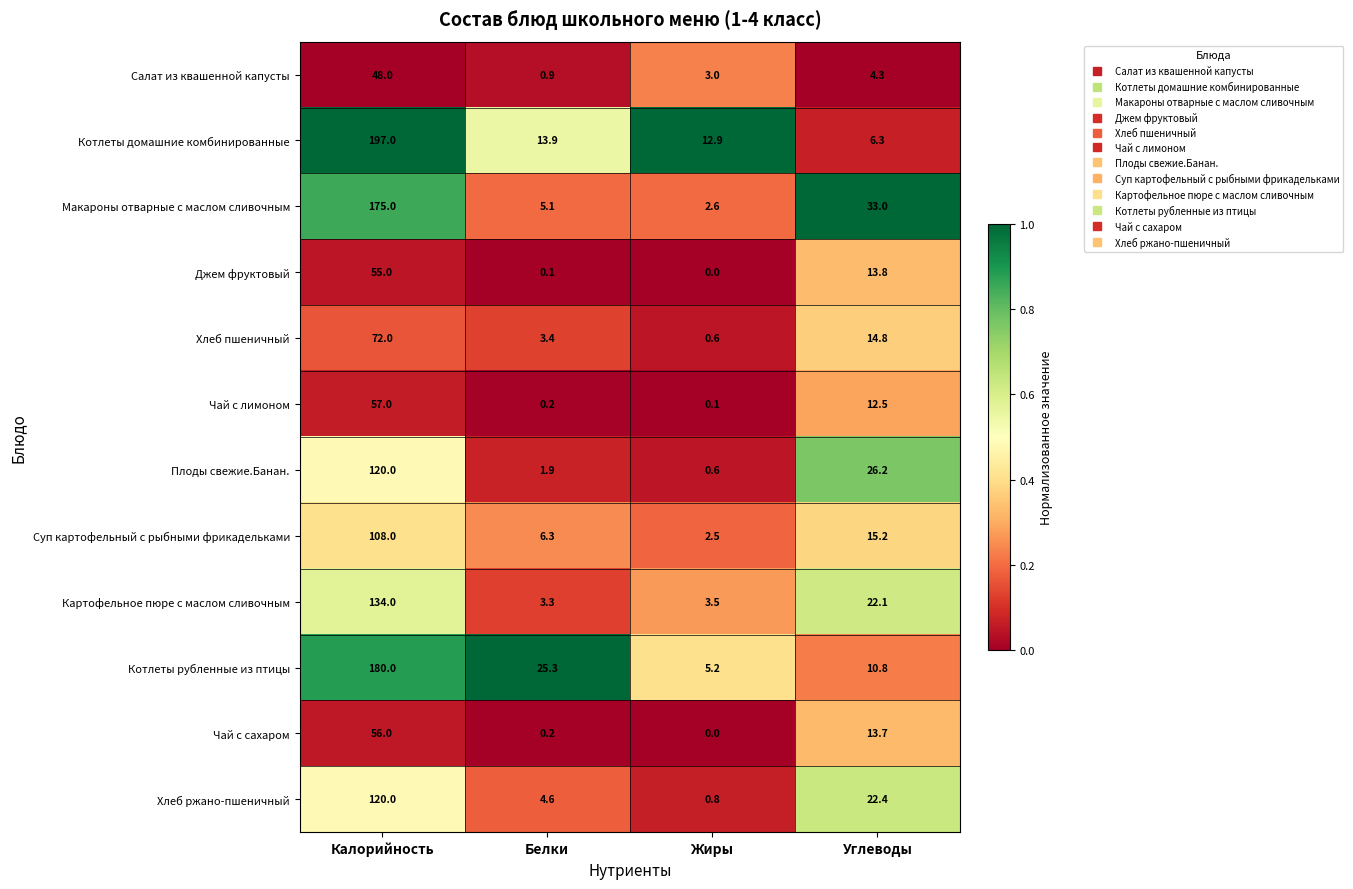

The Салат из квашенной капусты series shows 25.9 at Калорийность. True or false?

False